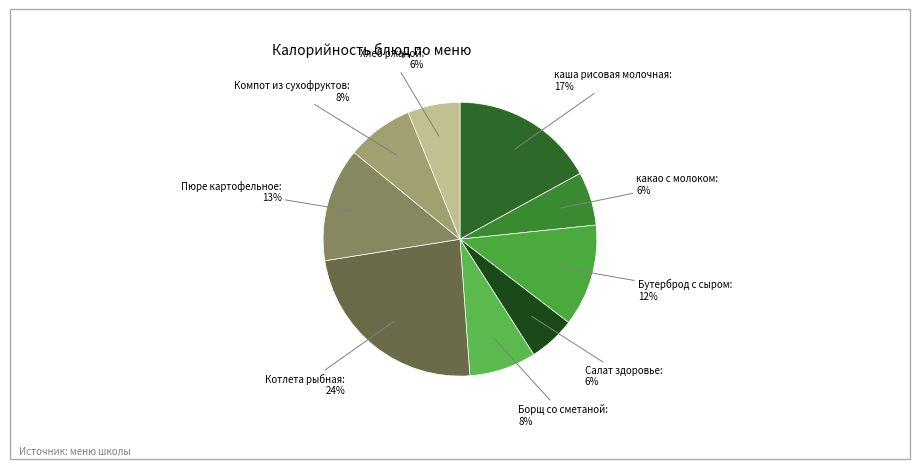

To the nearest percent, what percentage of the pie is Бутерброд с сыром?

12%